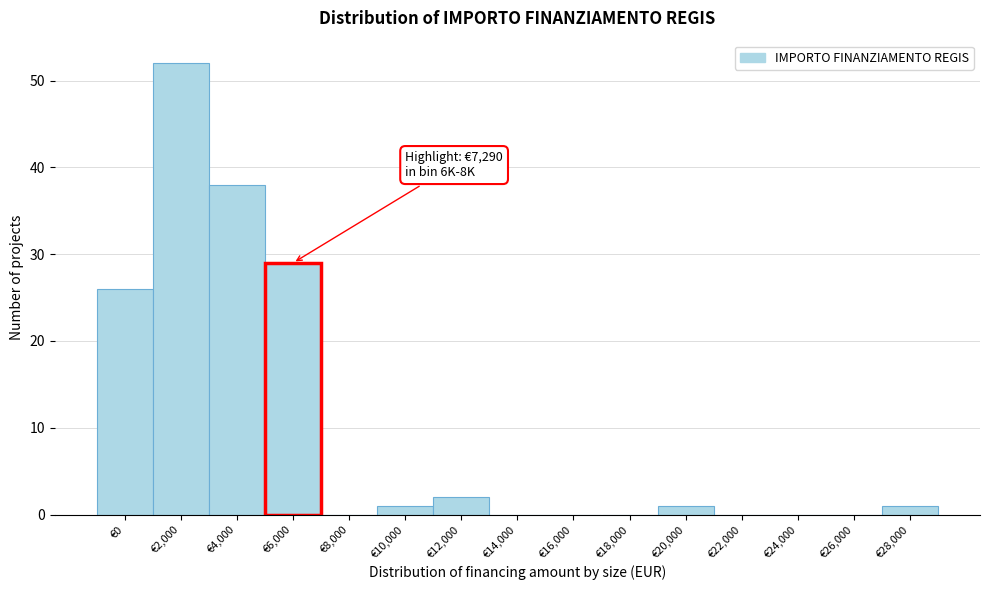

Reading left to right, what are all the values shown in this chart?

€0=26	€2,000=52	€4,000=38	€6,000=29	€8,000=0	€10,000=1	€12,000=2	€14,000=0	€16,000=0	€18,000=0	€20,000=1	€22,000=0	€24,000=0	€26,000=0	€28,000=1